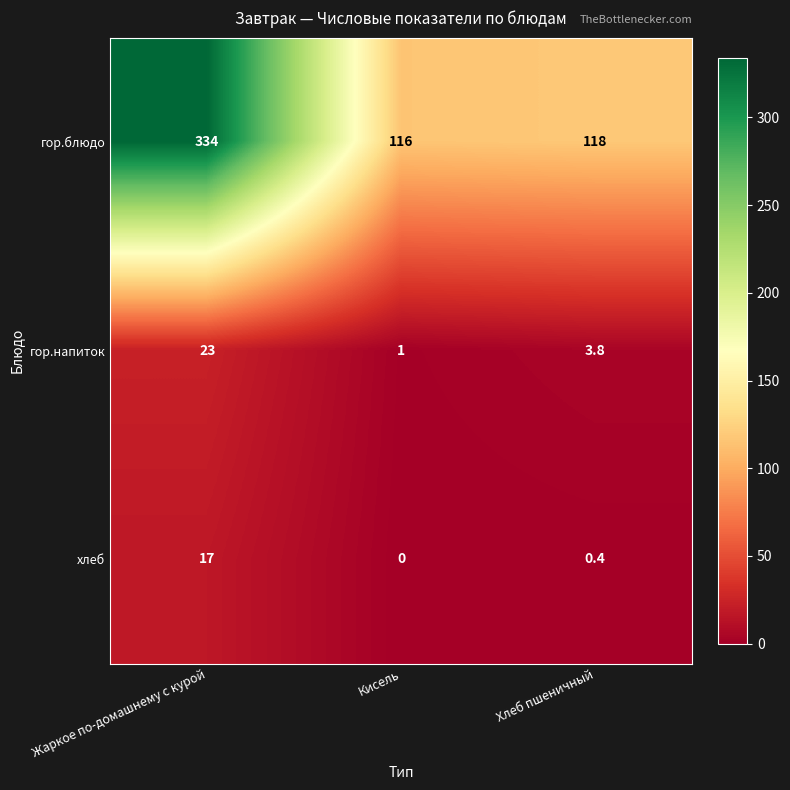

What value does the гор.блюдо series have at Кисель?

116.0